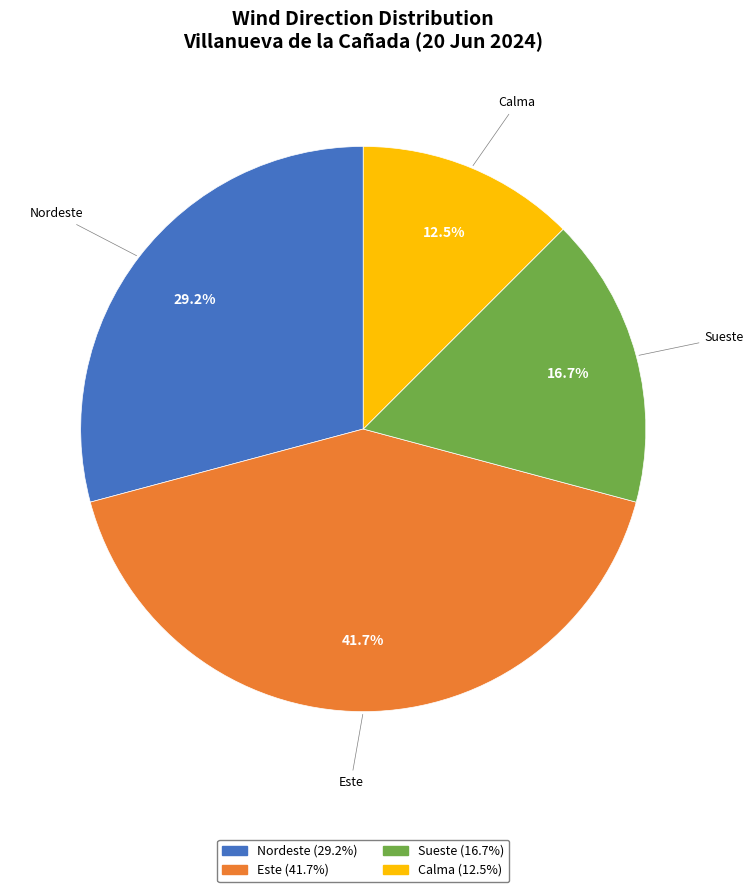

Rank the categories by value from highest to lowest.

Este, Nordeste, Sueste, Calma